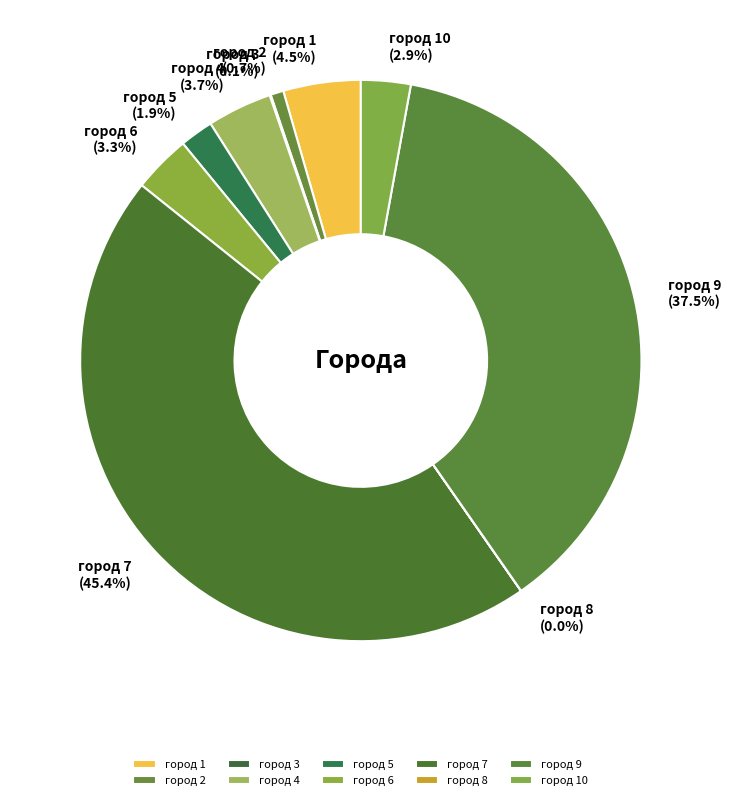

Is there a majority slice in this chart?

No